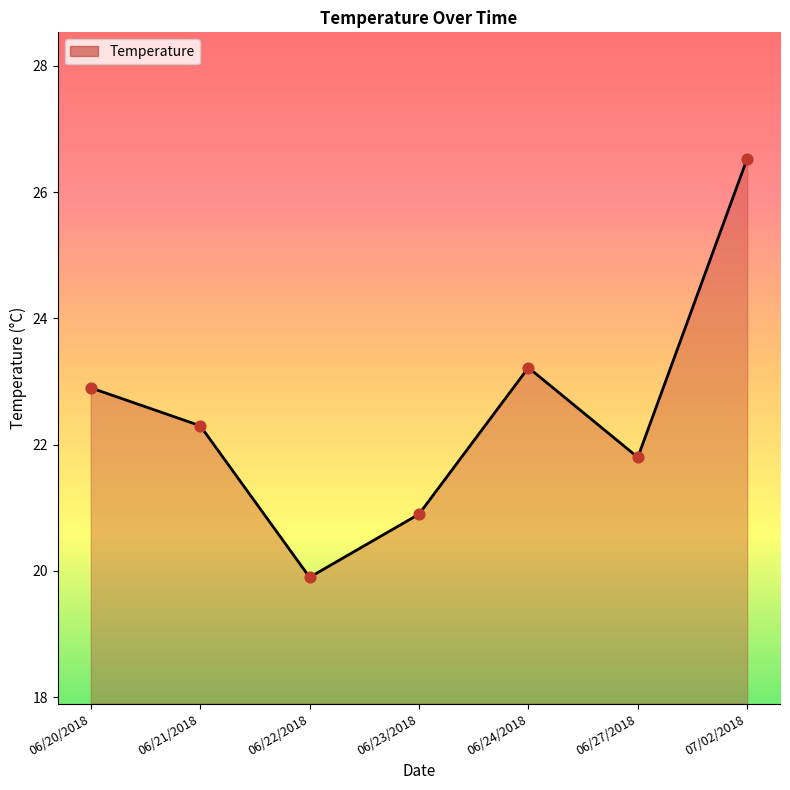

Approximately how many times larger is the value at 07/02/2018 compared to 06/22/2018?

1.3